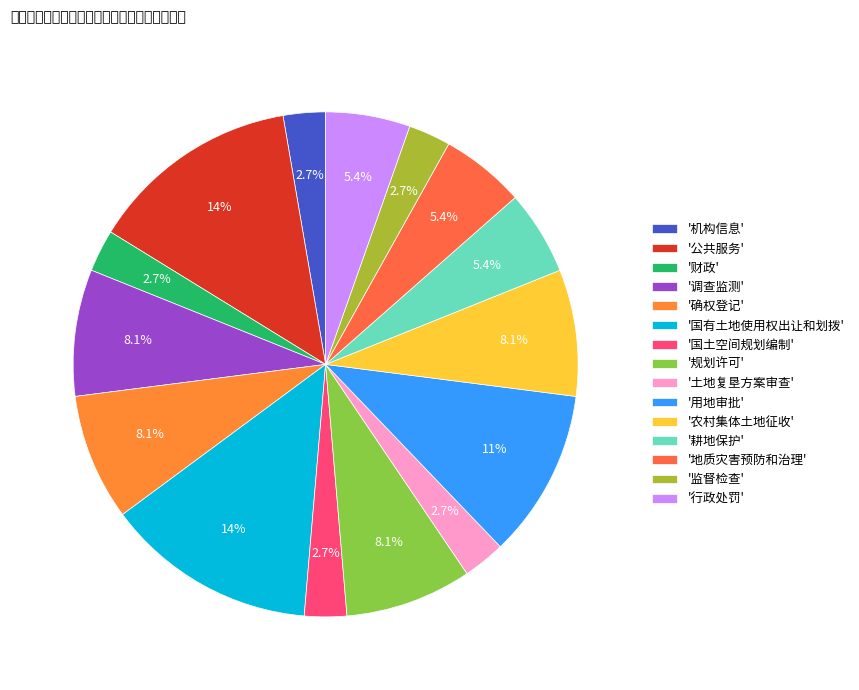

Rank the categories by value from highest to lowest.

公共服务, 国有土地使用权出让和划拨, 用地审批, 调查监测, 确权登记, 规划许可, 农村集体土地征收, 耕地保护, 地质灾害预防和治理, 行政处罚, 机构信息, 财政, 国土空间规划编制, 土地复垦方案审查, 监督检查